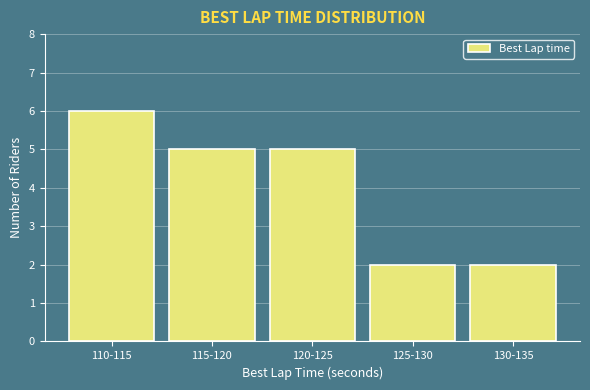

Reading left to right, transcribe all the data shown in this chart.

110-115=6	115-120=5	120-125=5	125-130=2	130-135=2